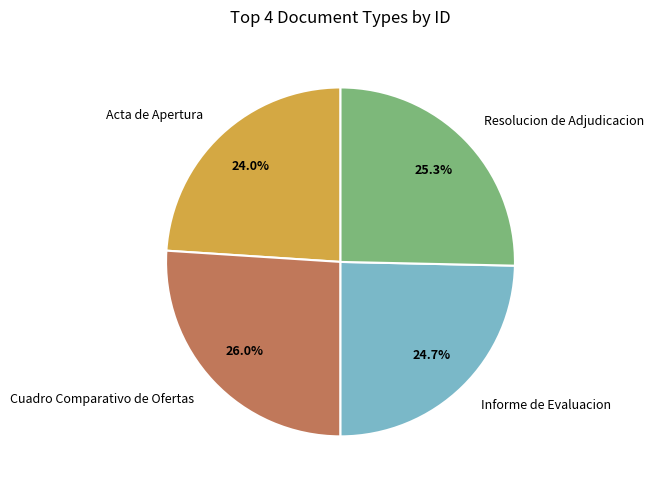

To the nearest percent, what is the average slice percentage?

25%